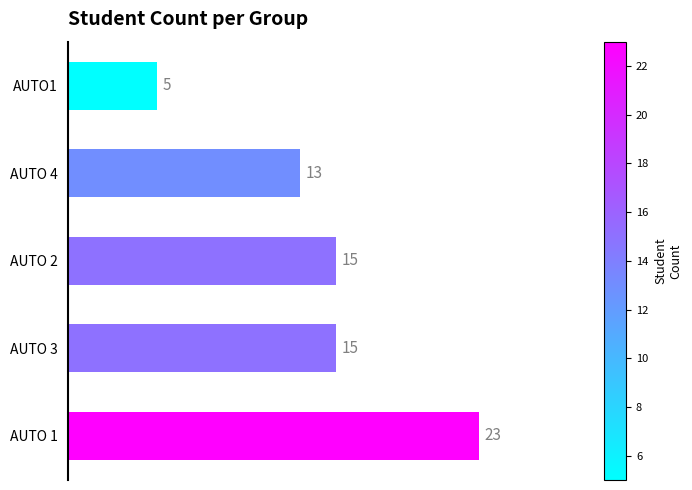

What is the difference between the maximum and minimum values?

18